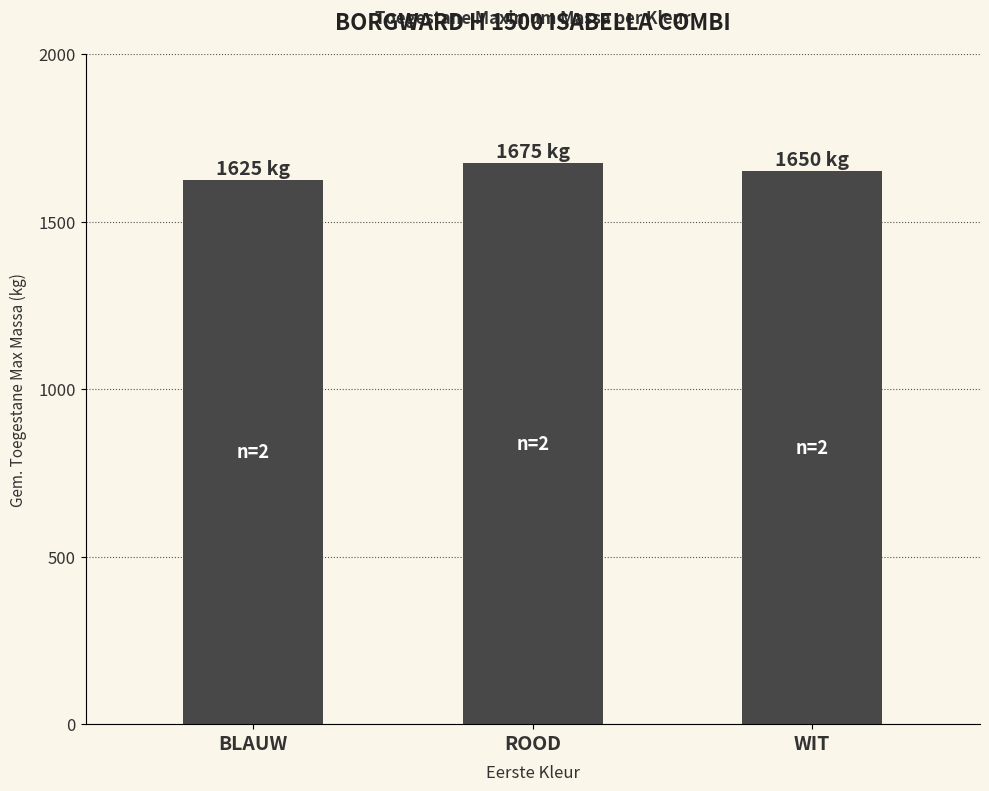

Which label corresponds to the smallest value in the chart?

BLAUW